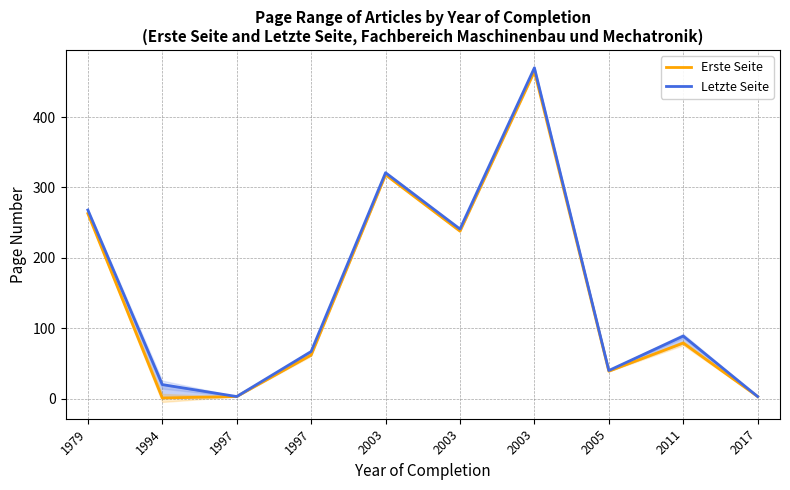

Count the number of data series in this chart.

2